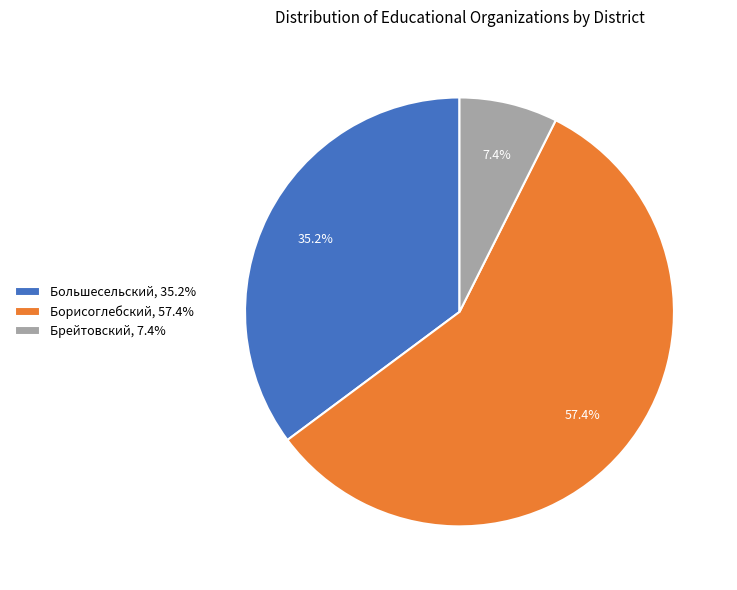

To the nearest percent, what is the combined percentage of Борисоглебский and Брейтовский?

65%